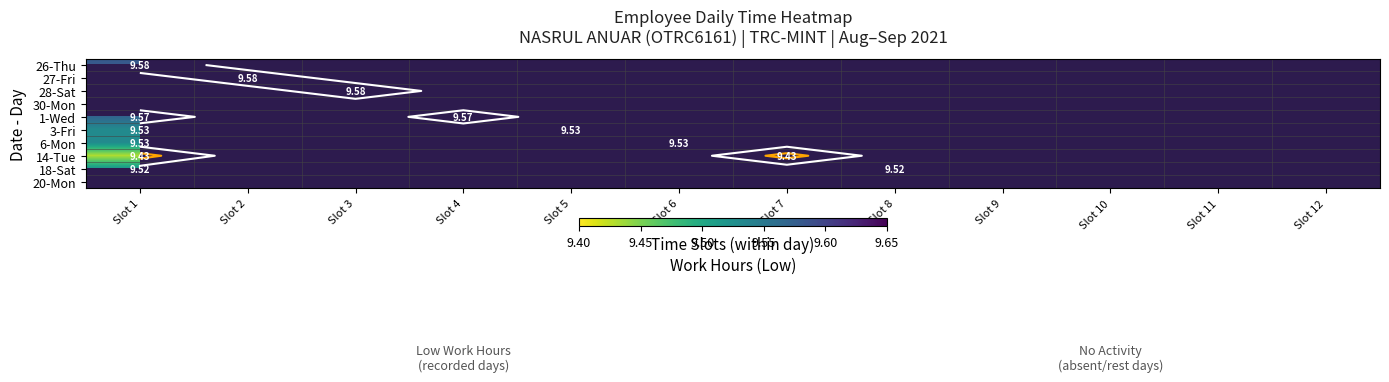

Where is 18-Sat nearest to the value 9?

Slot 1